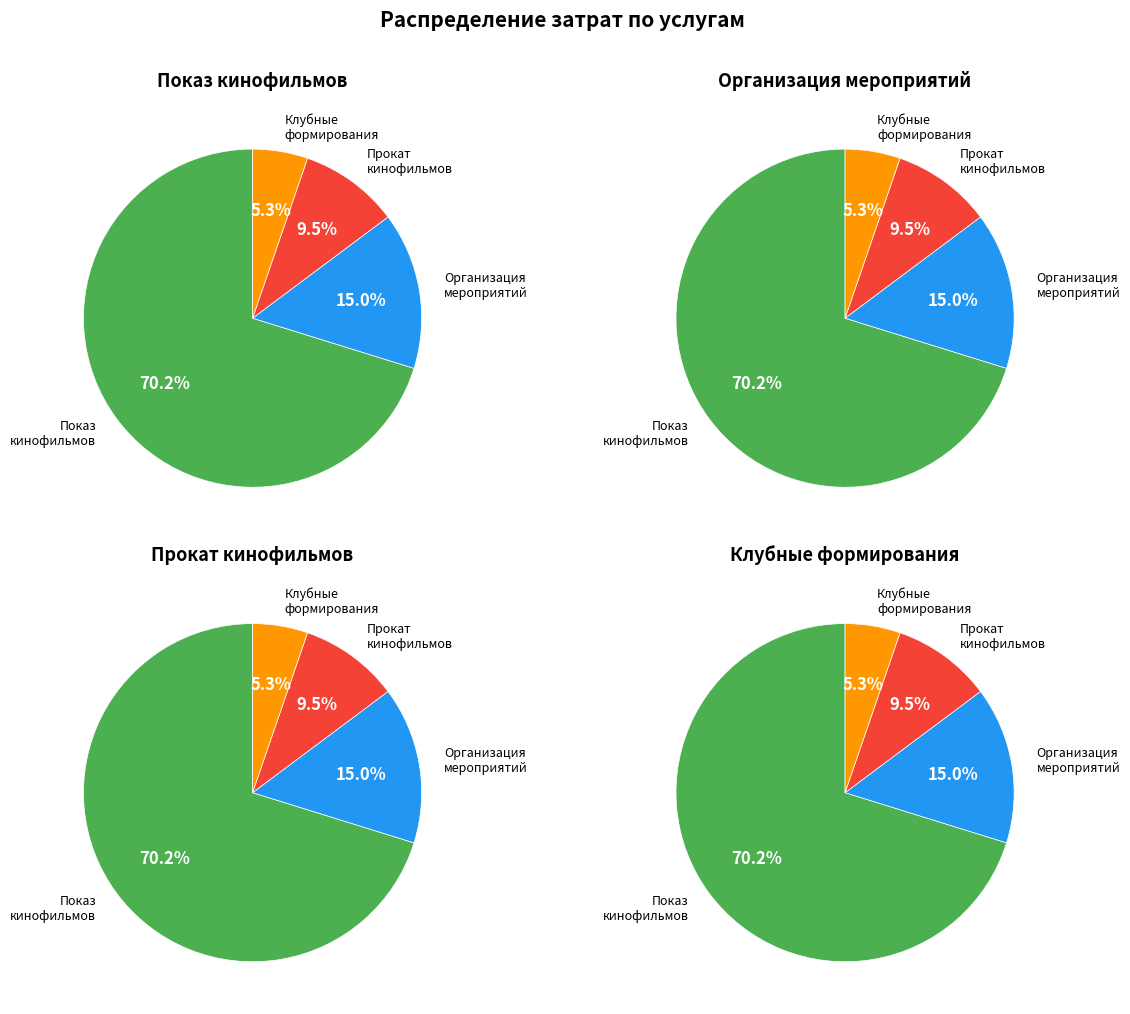

True or false: Организация и проведение мероприятий accounts for 15% of the total.

True